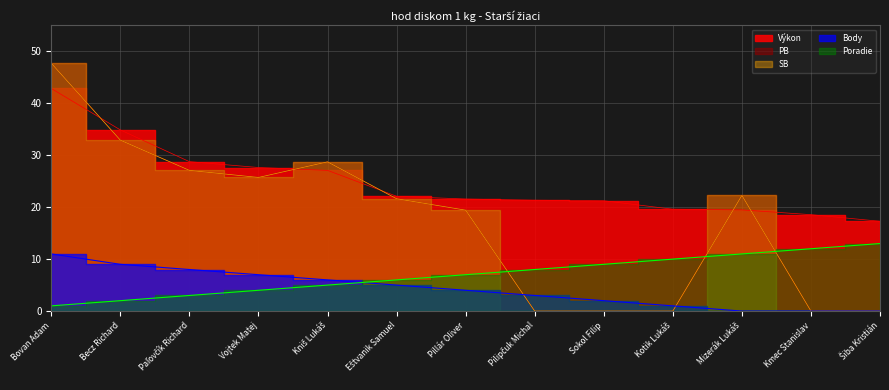

True or false: Body has more than 2 interior local peaks.

False